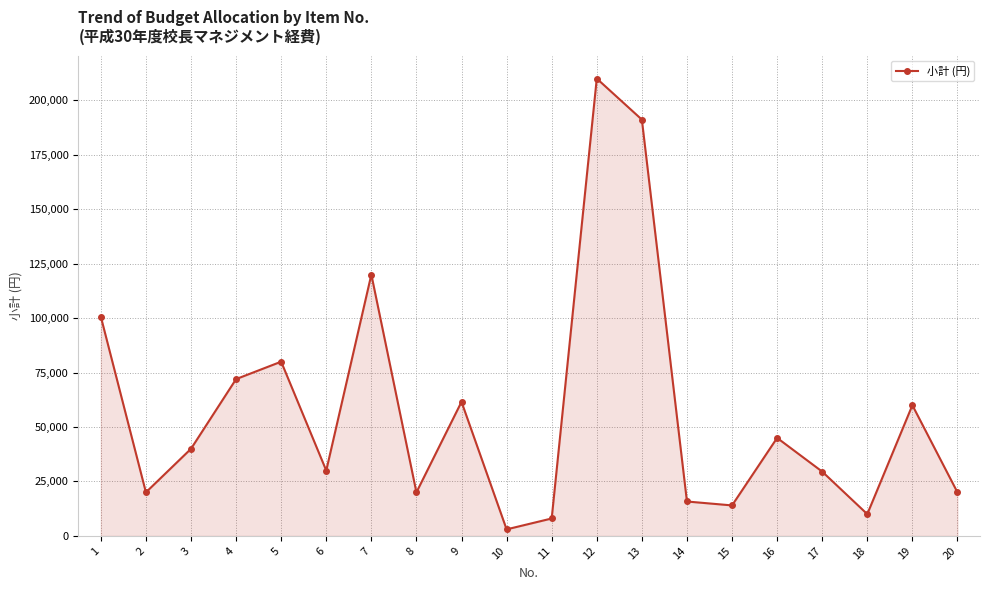

How many points are higher than both their immediate neighbors (excluding endpoints)?

6